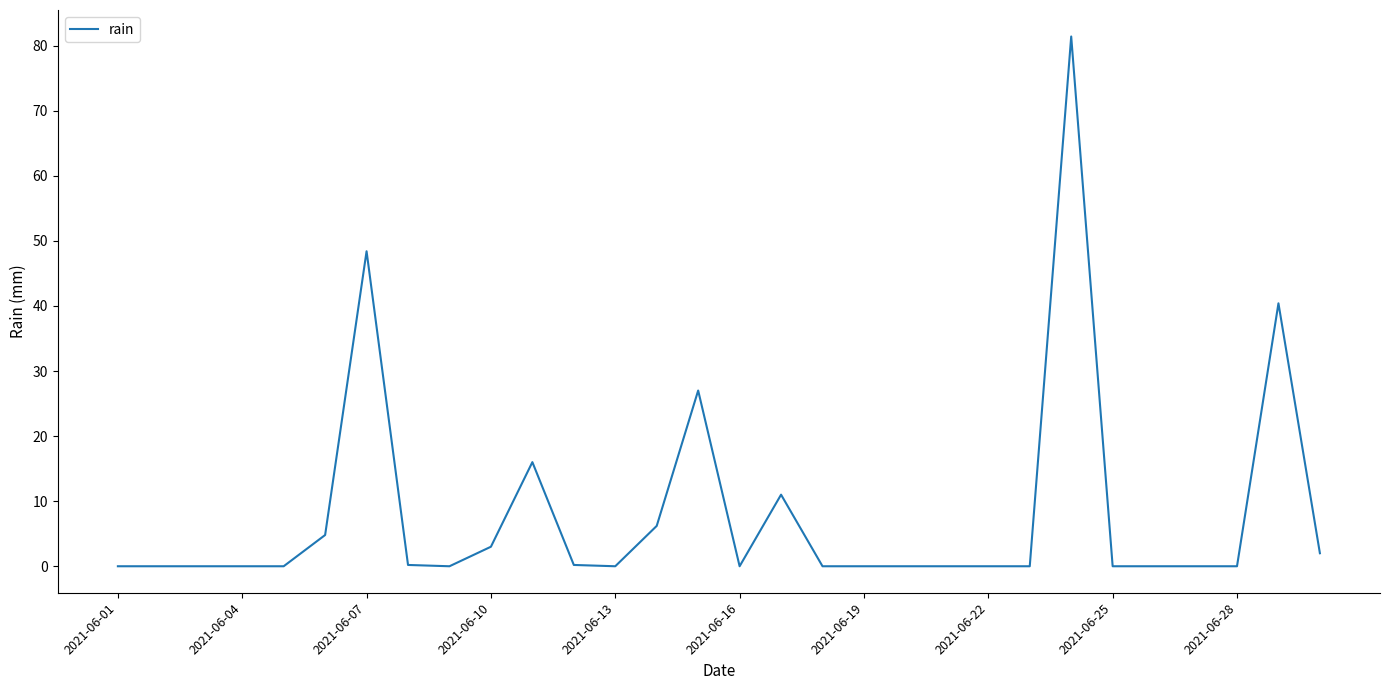

What is the difference between the maximum and minimum values?

81.4